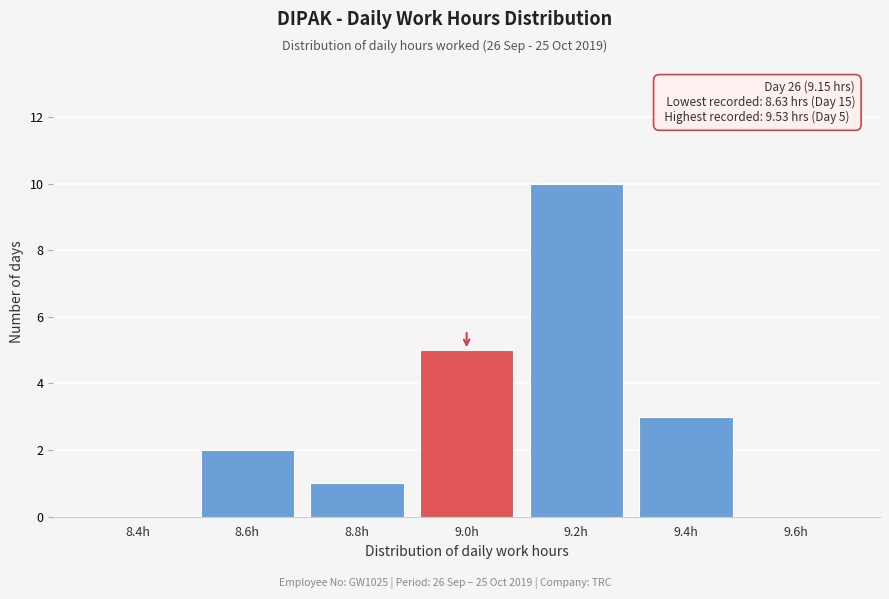

Reading right to left, list all the values displayed in this chart.

9.6h=0	9.4h=3	9.2h=10	9.0h=5	8.8h=1	8.6h=2	8.4h=0